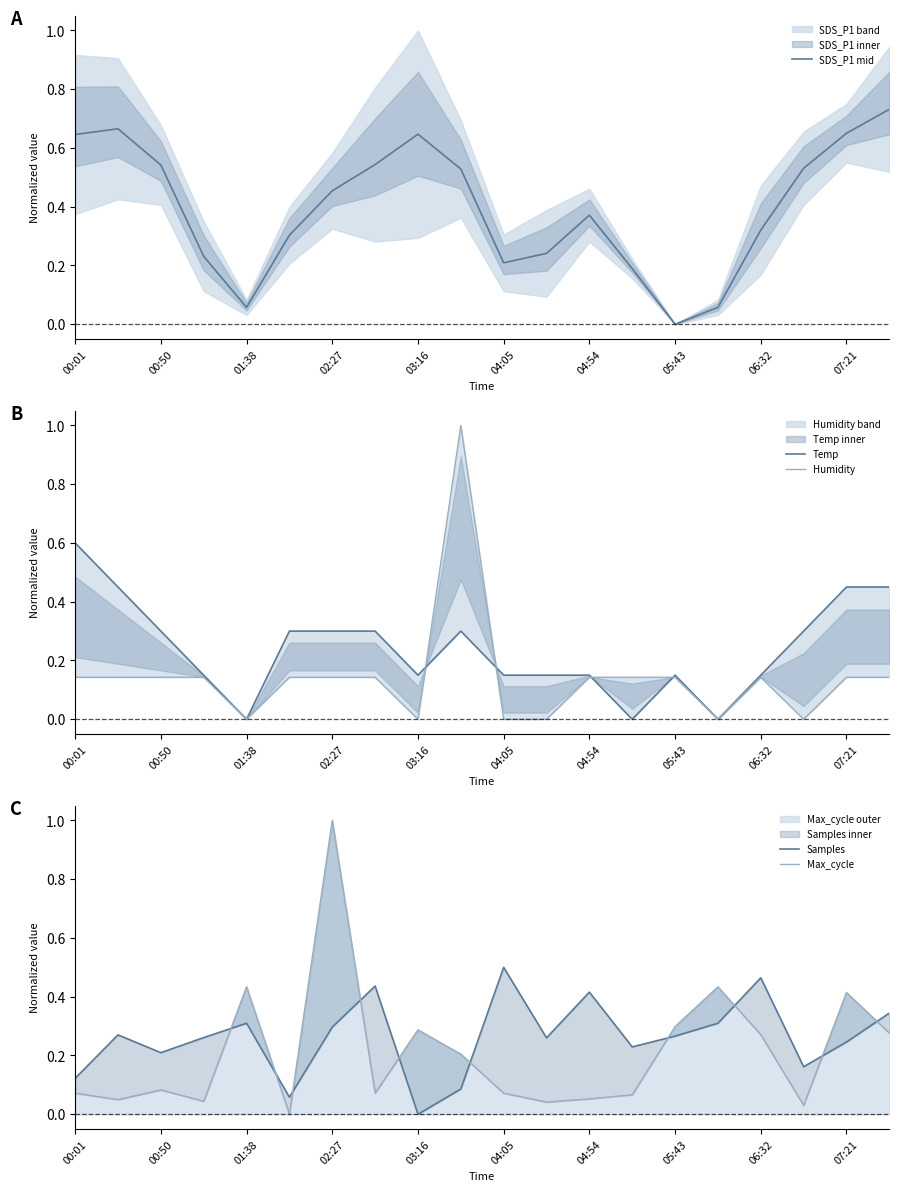

The value of Max_cycle outer at 00:01 is 0.0. True or false?

False